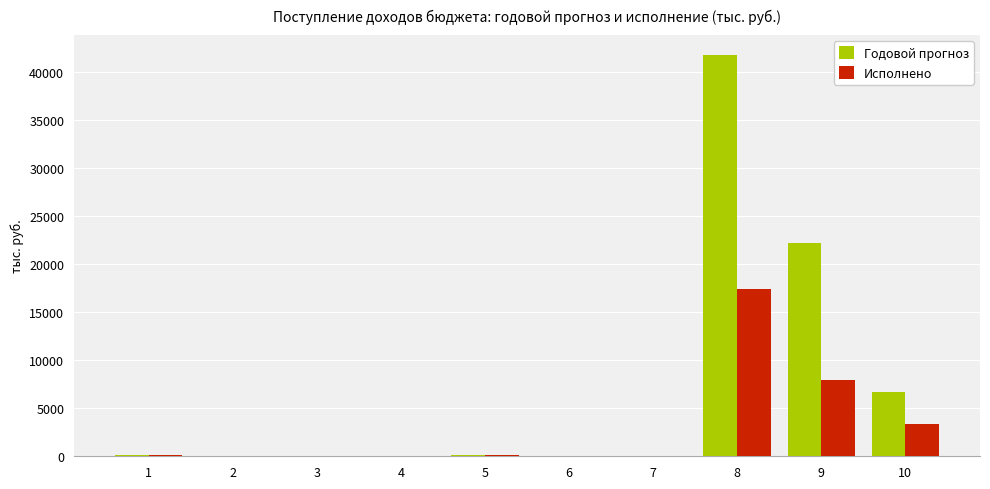

Which series has the largest range (max minus min)?

Годовой прогноз